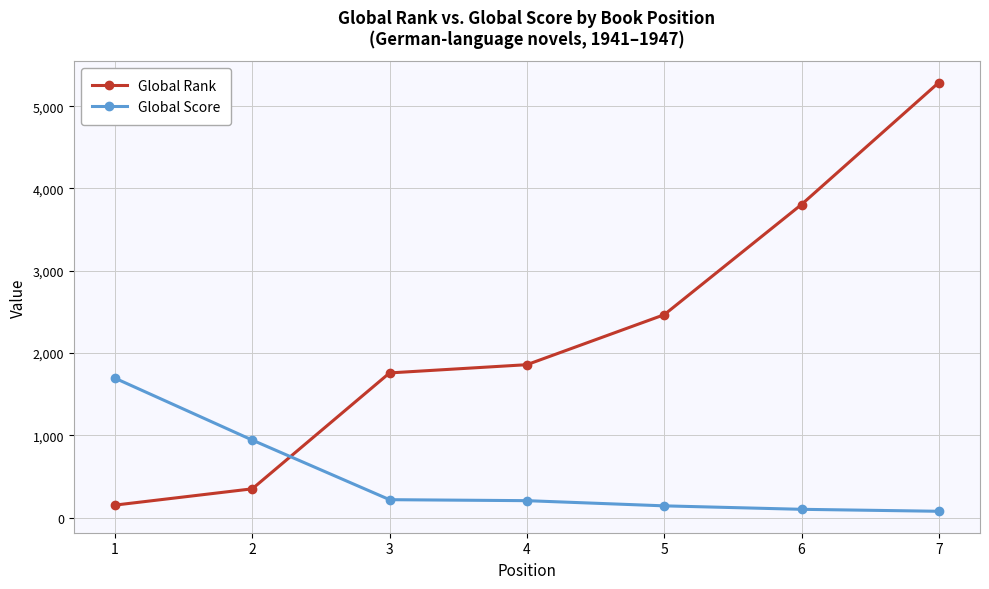

Which series has the largest range (max minus min)?

Global Rank